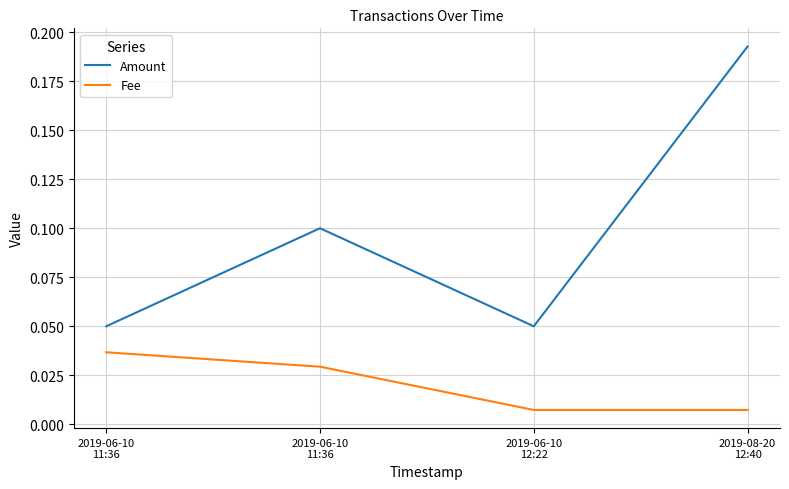

What are all the series names shown in the legend?

Amount, Fee